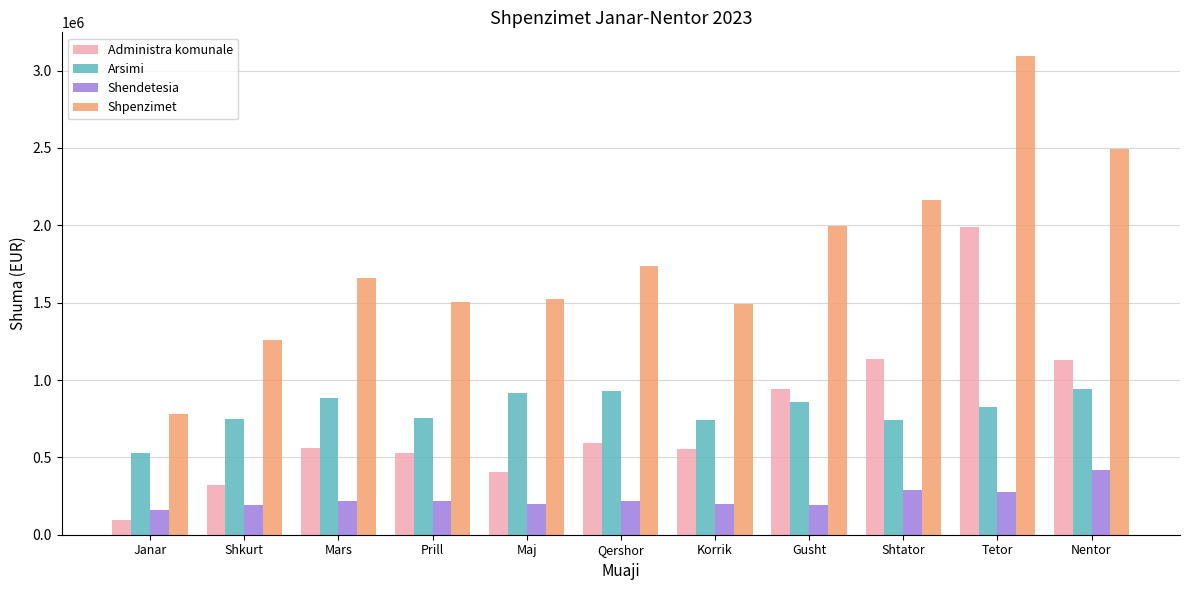

What is the sum of all Administra komunale values?

8259761.2